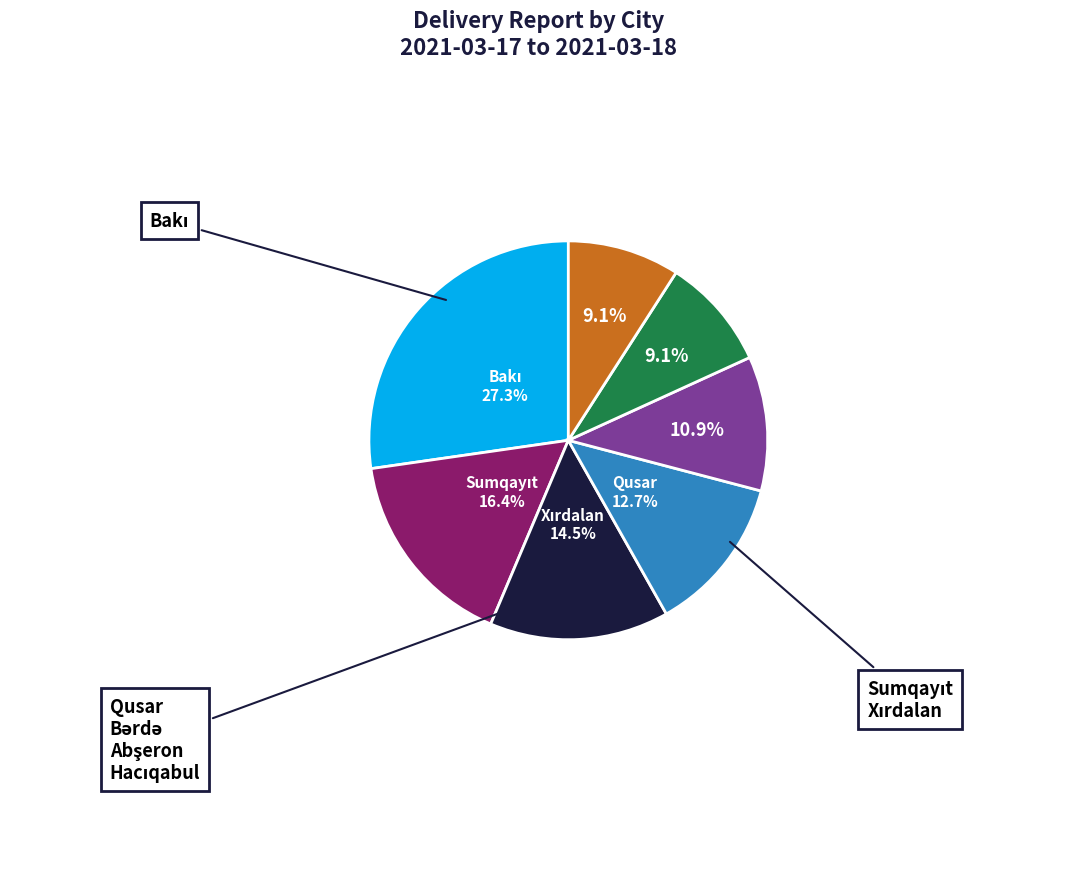

Does any single category account for the majority?

No